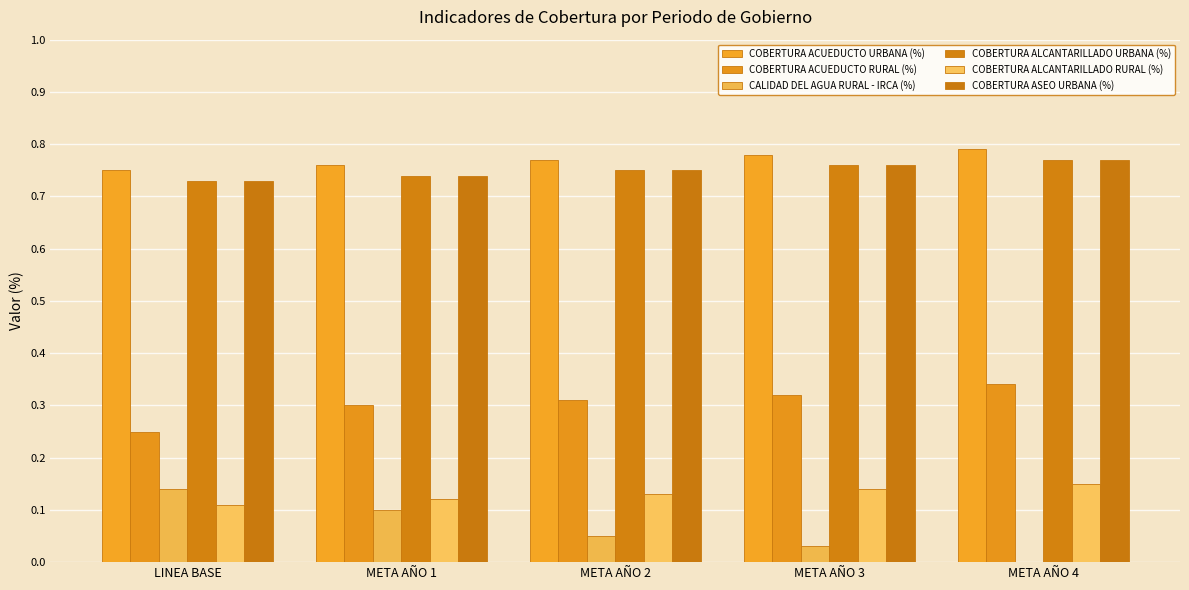

What is the label of the 1st bar from the left?

LINEA BASE